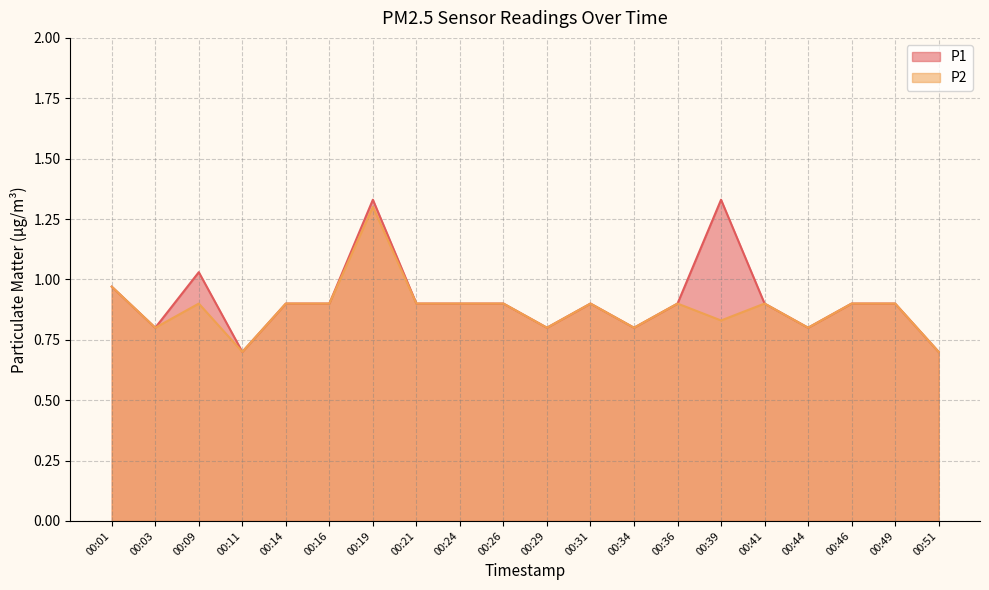

True or false: P2 and P1 intersect in this chart.

False